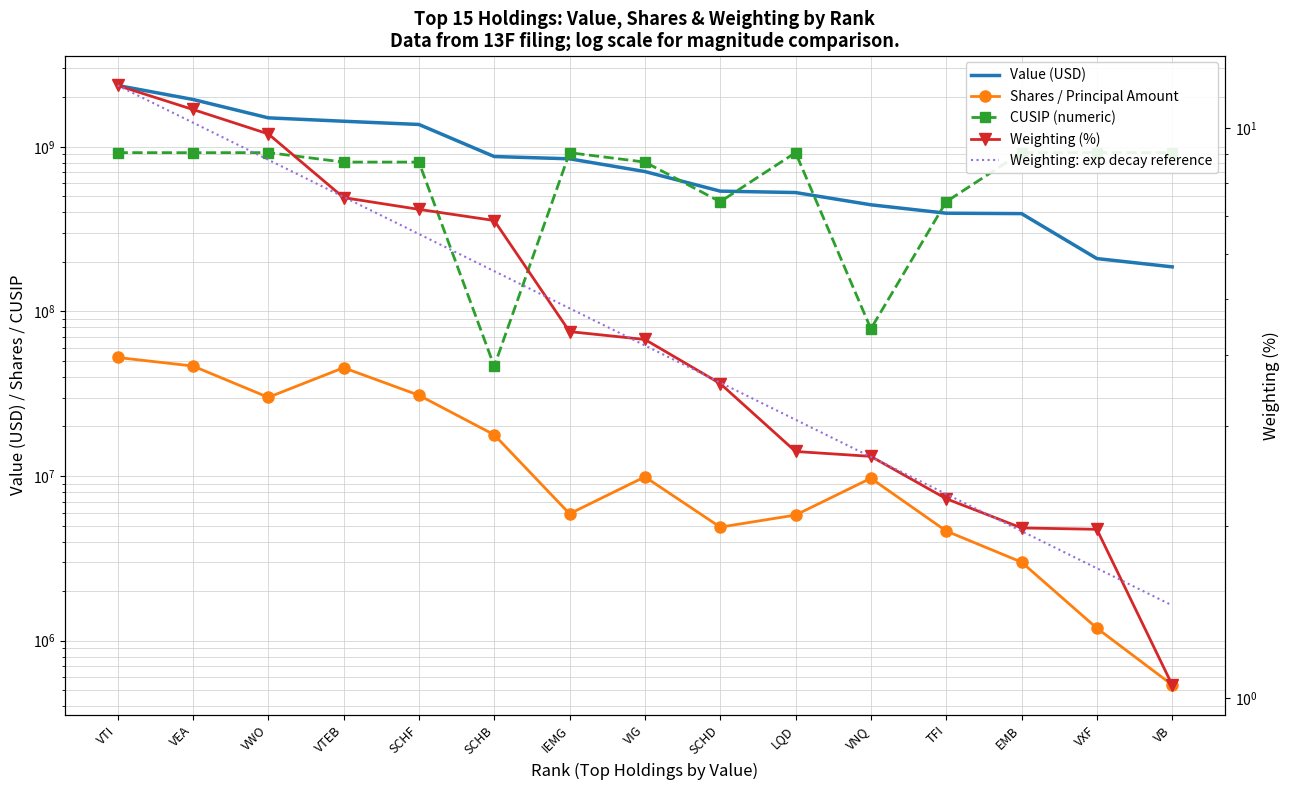

What is the label of the 14th point from the right?

VEA